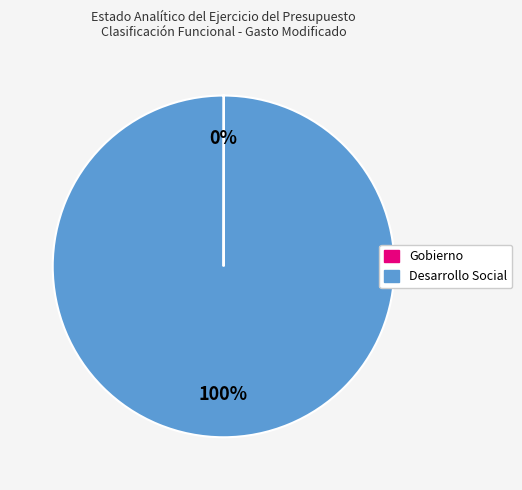

To the nearest percent, what is the difference between the largest and smallest slice percentages?

100%